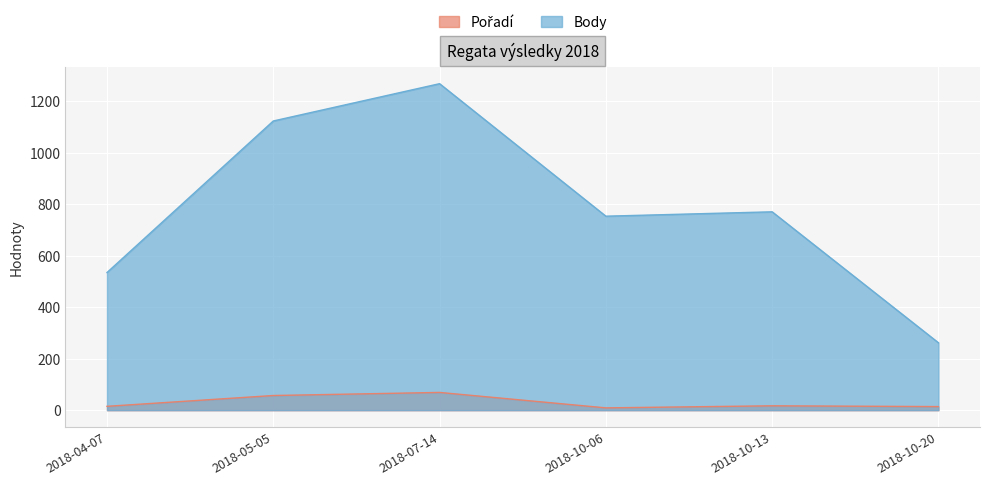

At which label is Body closest to 765?

2018-10-13